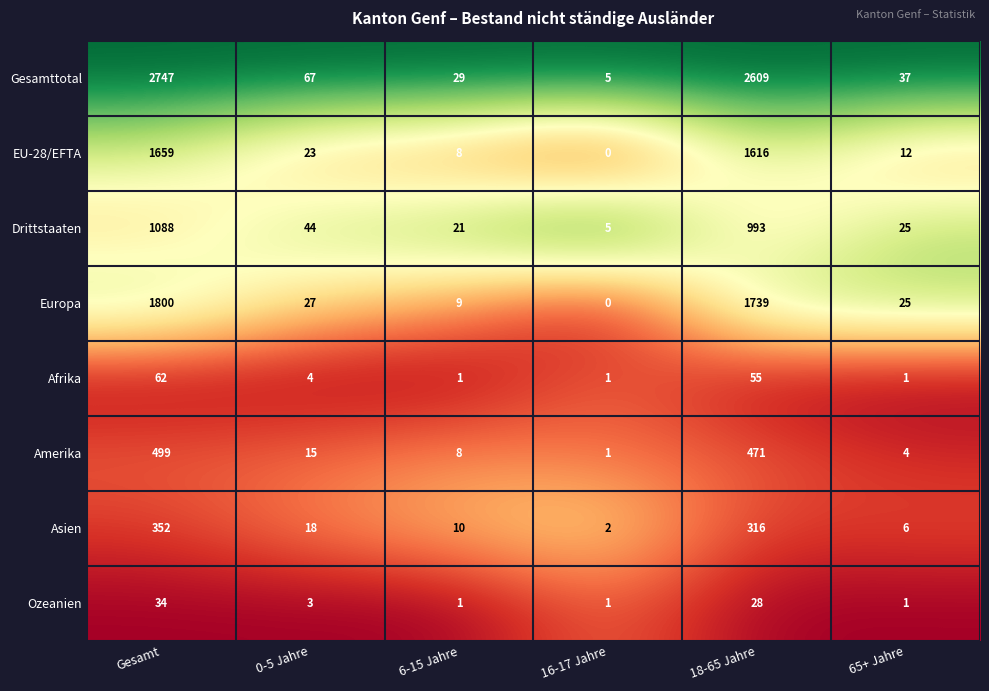

What is the total value across all series at 18-65 Jahre?

7827